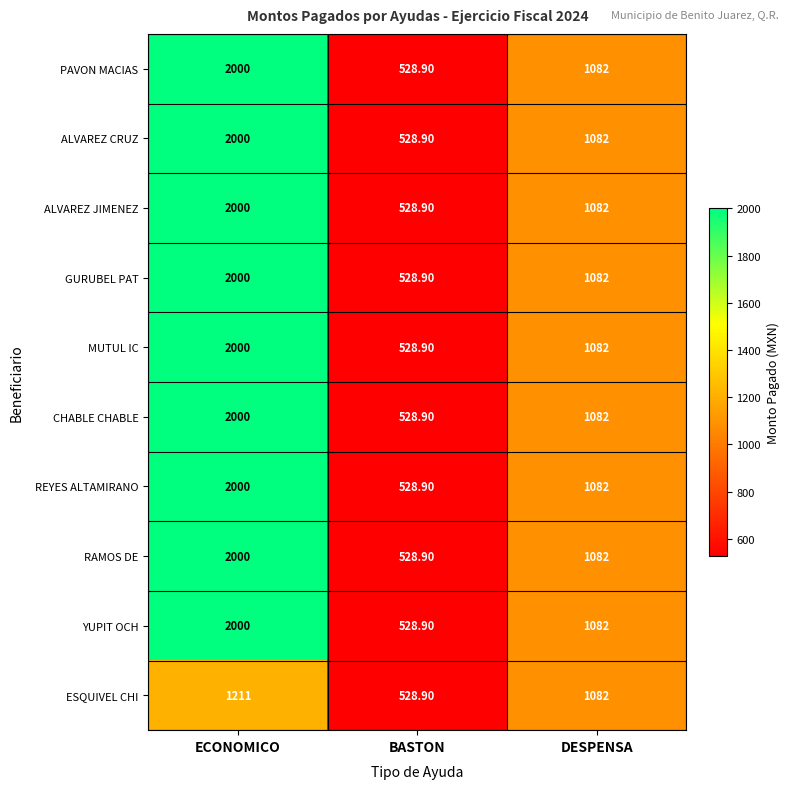

What is the greatest value displayed?

2000.0